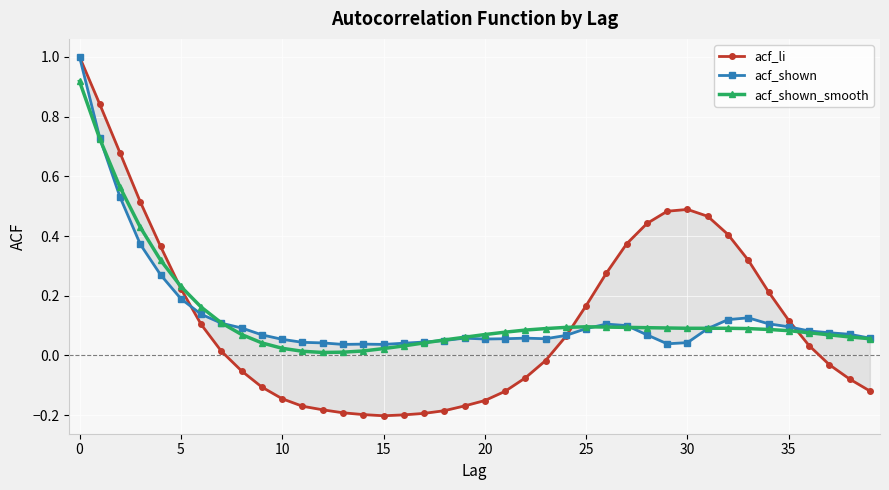

What is the label of the 8th point from the right?

32